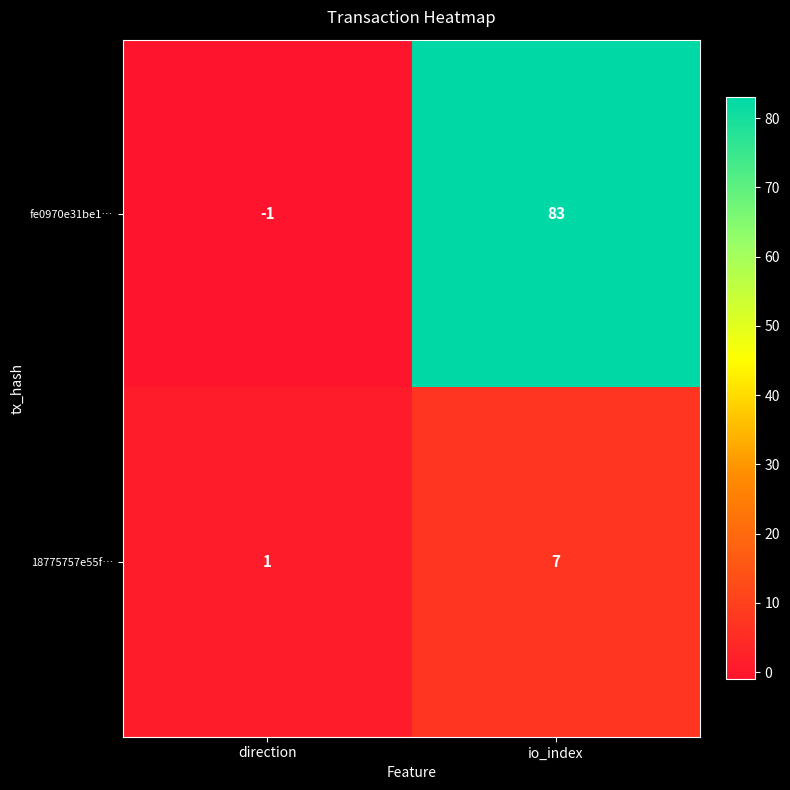

What is the sum of the fe0970e31be1… values at io_index and direction?

82